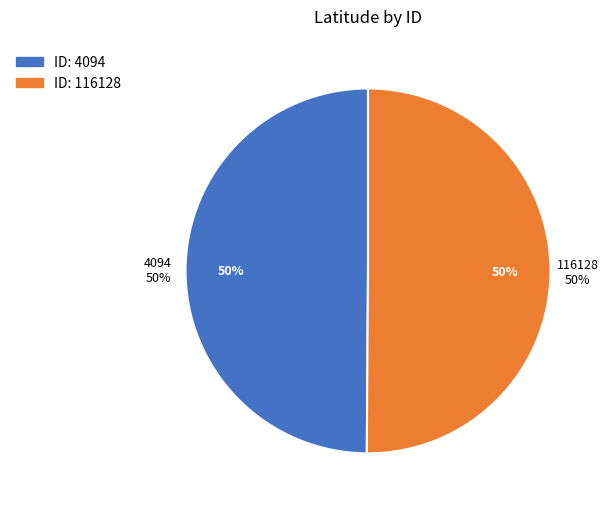

What is the largest slice in the pie chart?

116128